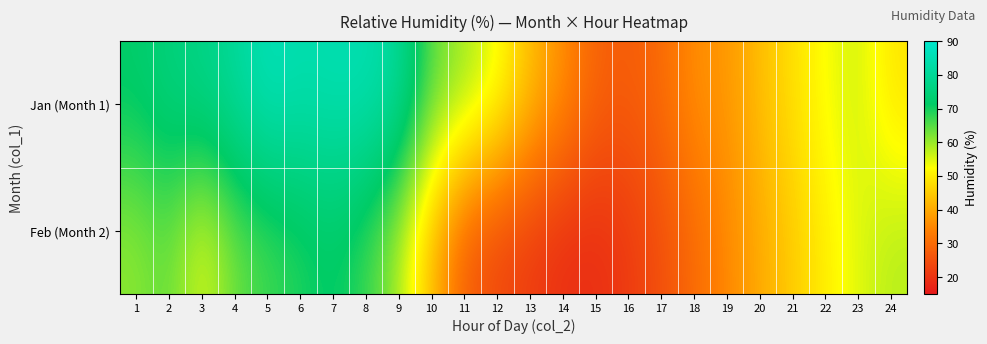

Reading left to right, extract all data points from this chart.

Jan (Month 1): 1=72.0	2=75.3	3=77.2	4=80.5	5=86.4	6=84.3	7=85.0	8=85.2	9=80.7	10=64.3	11=59.9	12=53.9	13=43.0	14=36.1	15=28.6	16=27.4	17=30.0	18=36.1	19=37.1	20=43.1	21=48.0	22=52.9	23=56.4	24=48.5
Feb (Month 2): 1=60.8	2=64.4	3=54.4	4=63.6	5=66.5	6=69.0	7=71.5	8=67.2	9=58.8	10=42.3	11=27.2	12=23.5	13=21.4	14=19.1	15=18.9	16=21.2	17=25.0	18=30.0	19=35.0	20=40.0	21=45.0	22=50.0	23=55.0	24=58.0